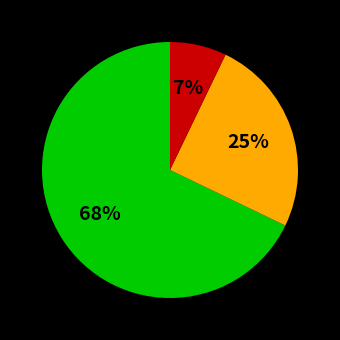

To the nearest percent, what is the difference between the largest and smallest slice percentages?

61%